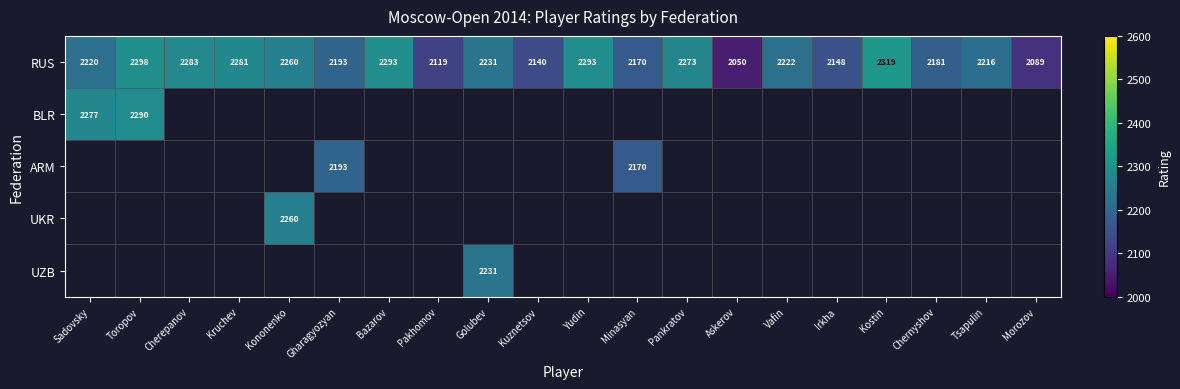

Where does the RUS series first go above 2222?

Toropov